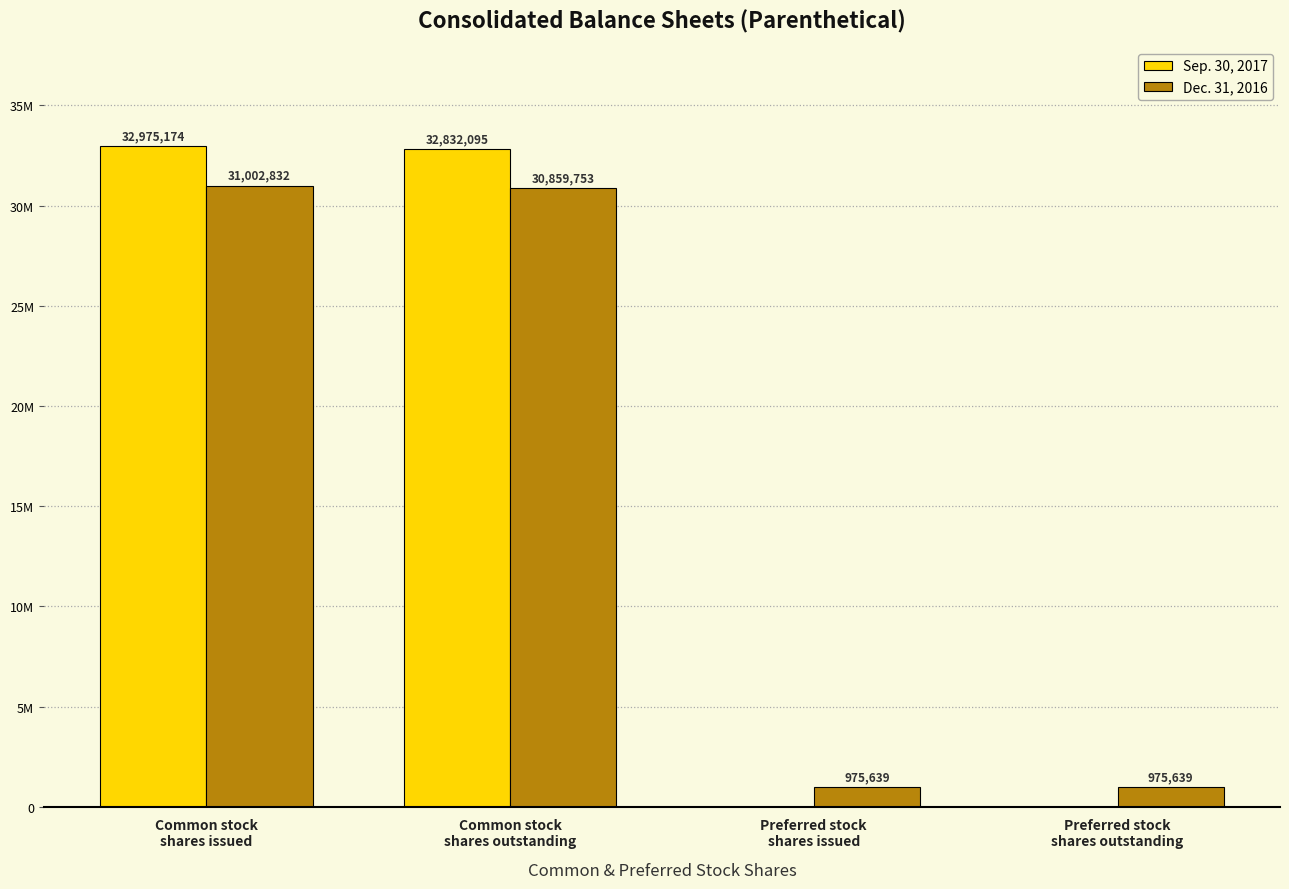

Where does the Dec. 31, 2016 series first go above 30859753?

Common stock
shares issued